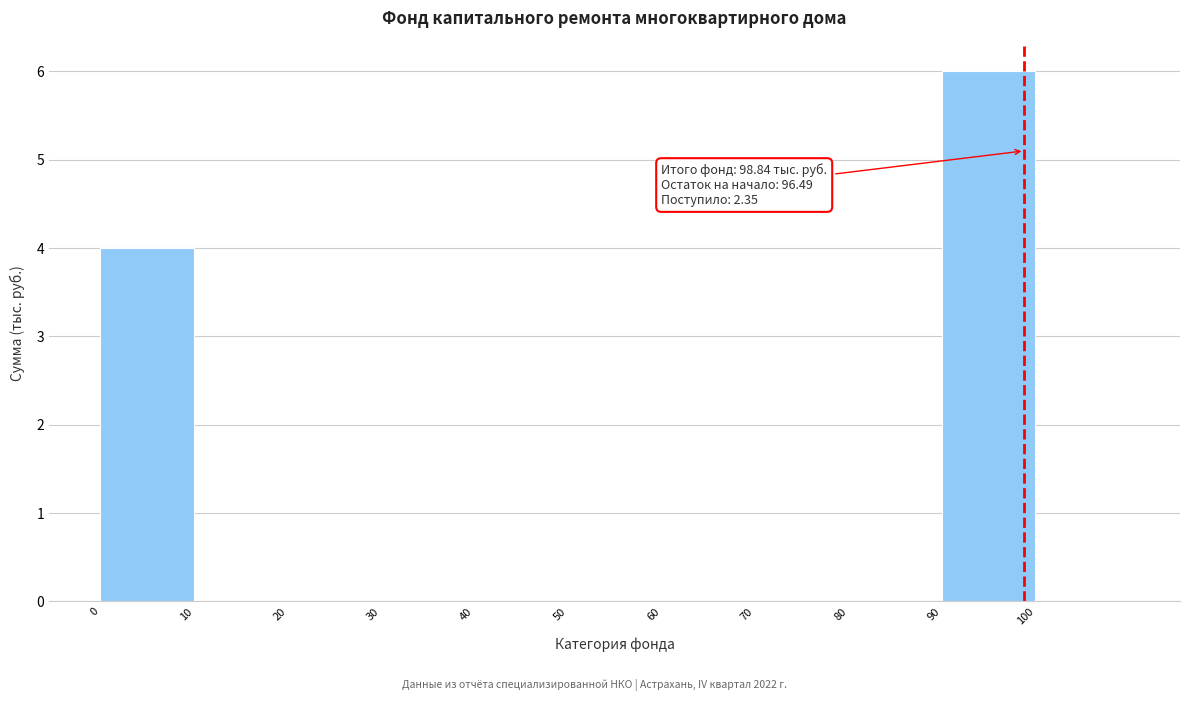

Which range on the x-axis has the tallest bar?

90 to 100